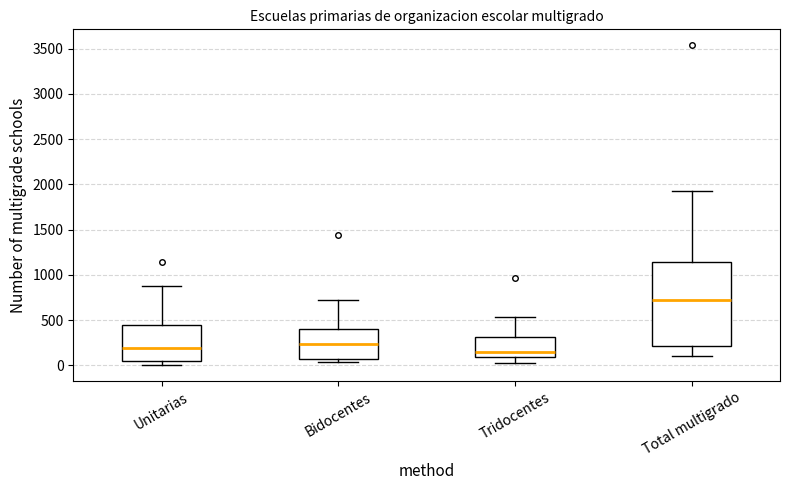

Where is the upper edge of the box for Total multigrado on the y-axis? The values are not printed on the chart, so give them approximately, as read against the axis.

1150